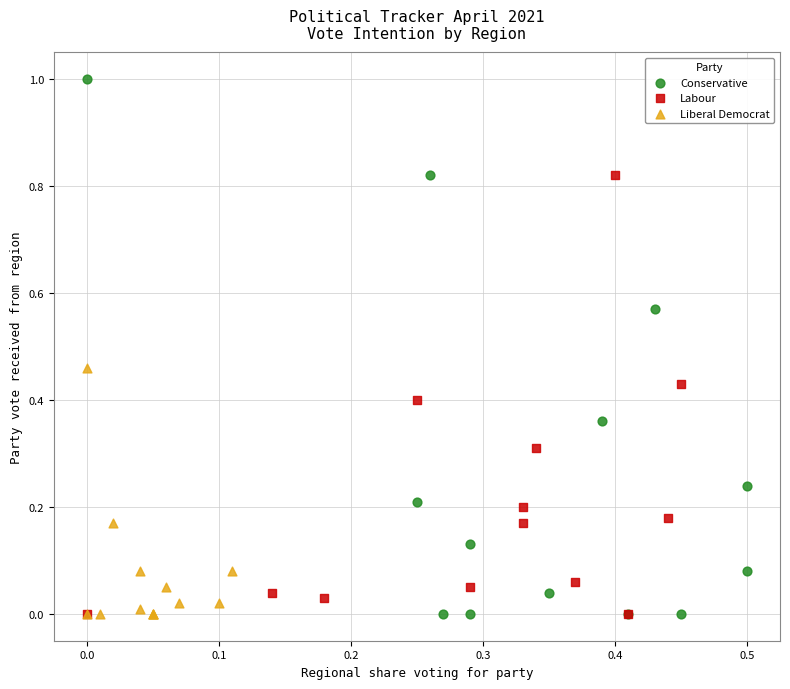

Which series has the largest Y range (max minus min)?

Conservative